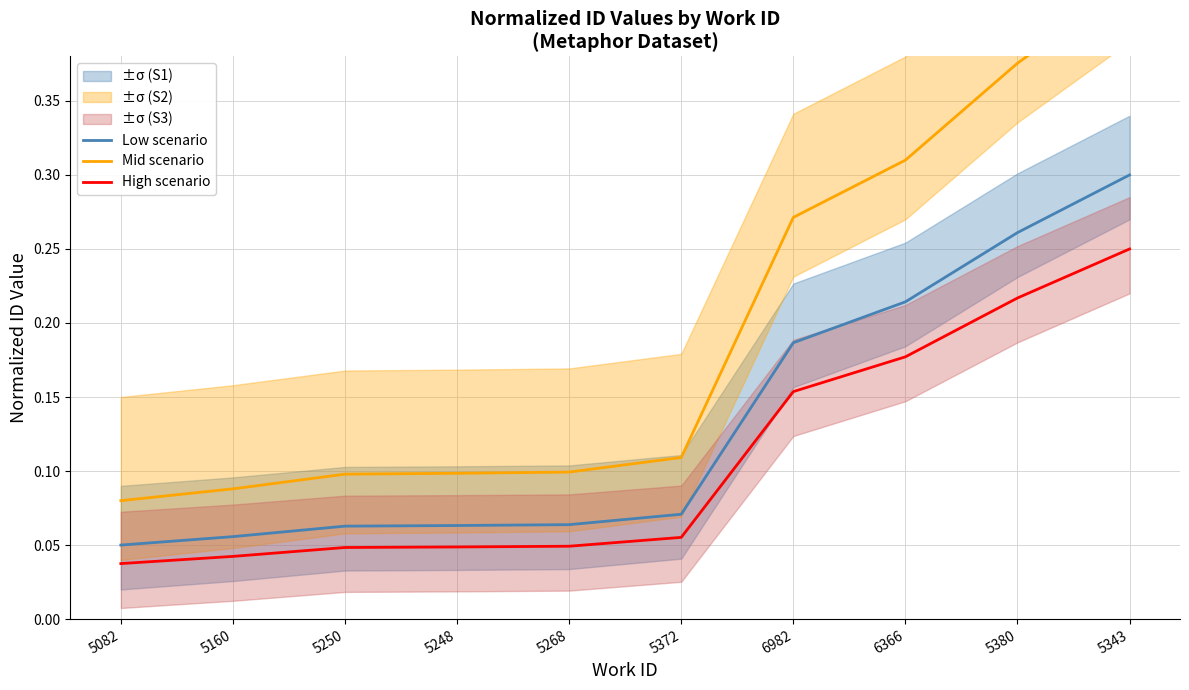

List the series in order of their overall mean, highest first.

Mid scenario, Low scenario, High scenario